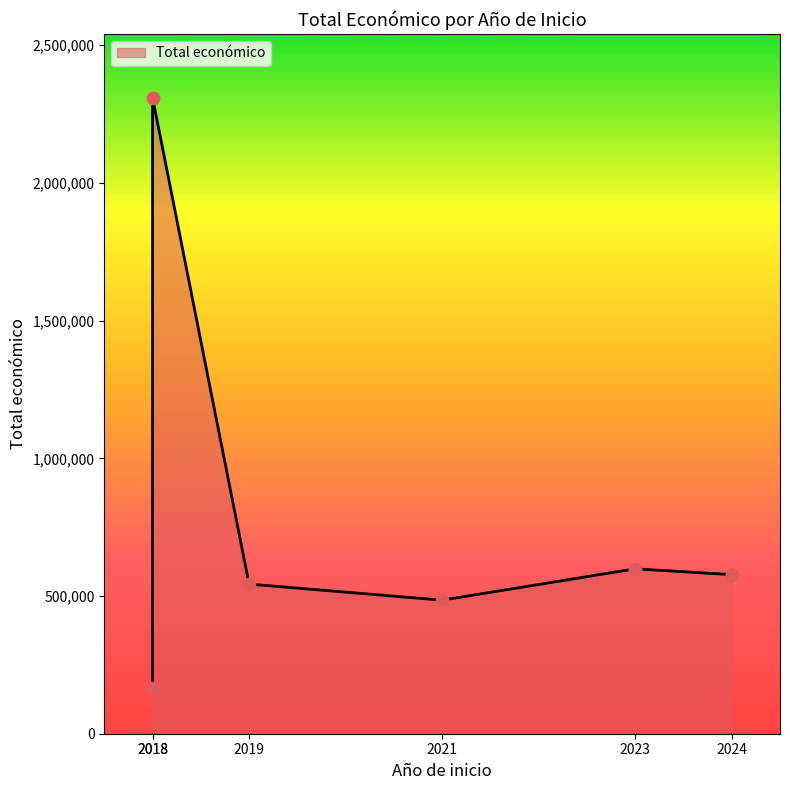

What is the change in value from 2018 to 2018?

+2145426